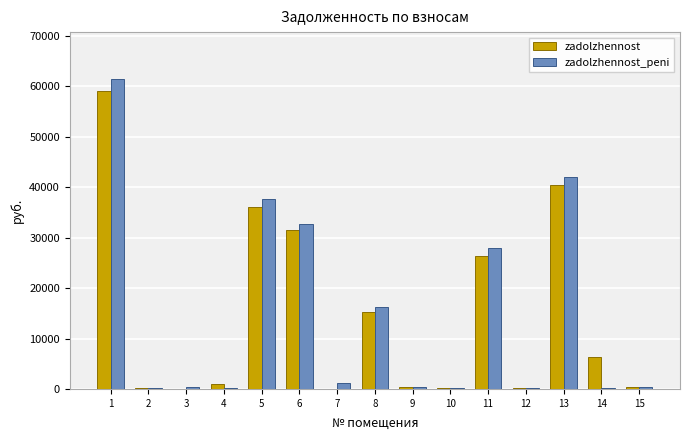

What is the total value across all series at 6?

64255.6